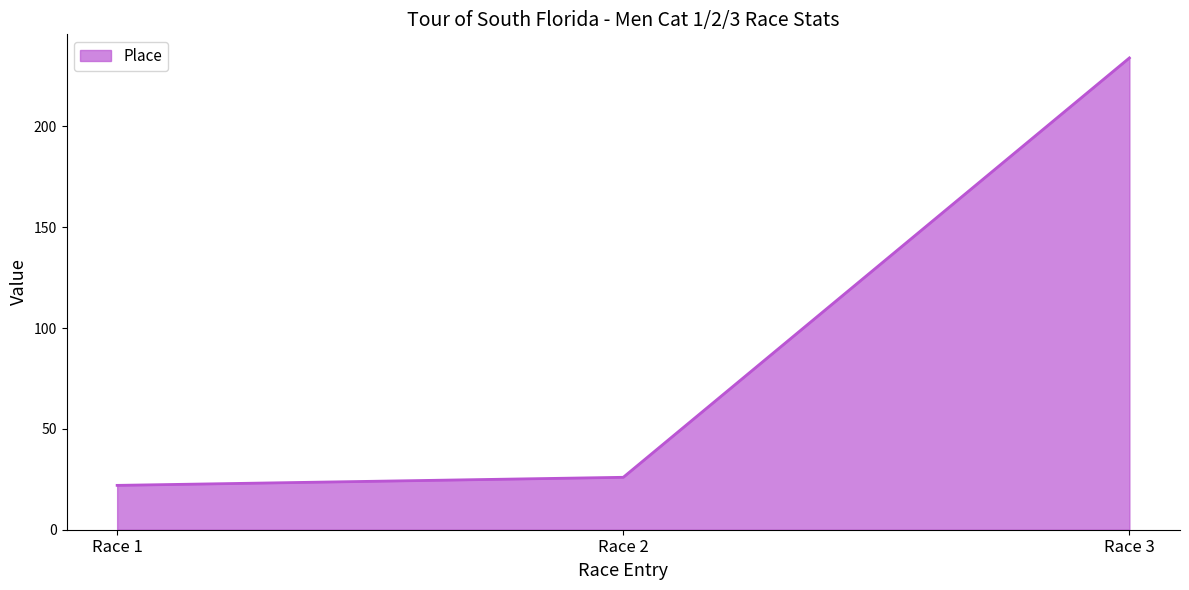

What is the sum of the values at Race 1 and Race 2?

48